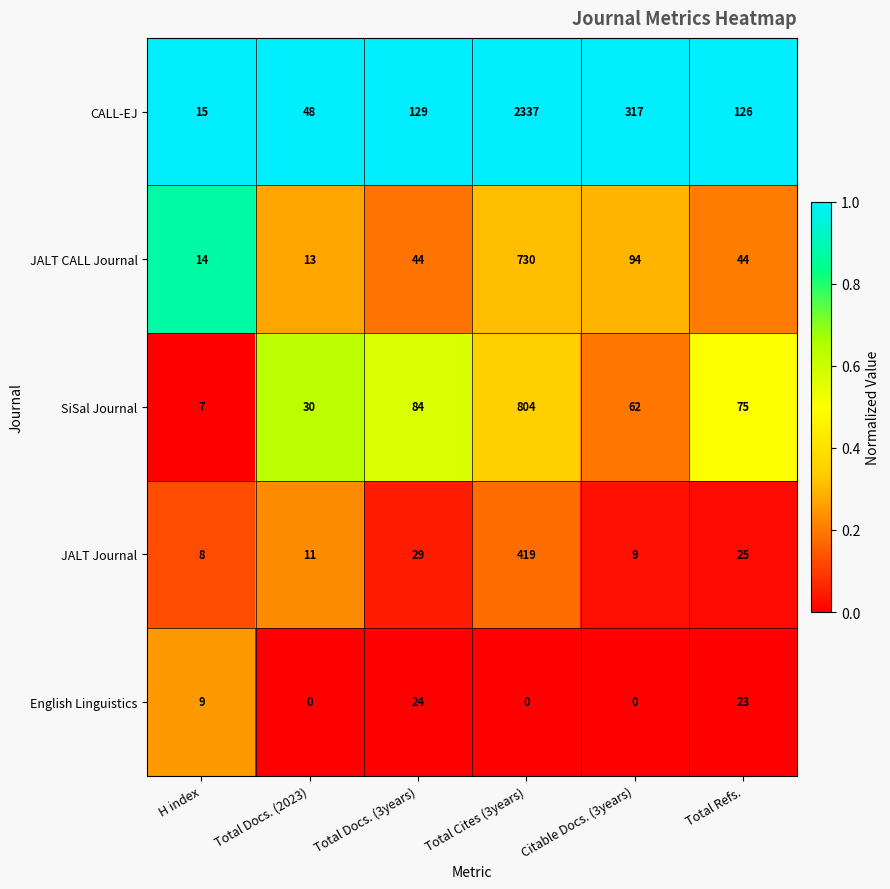

How many data points does each series have?

6